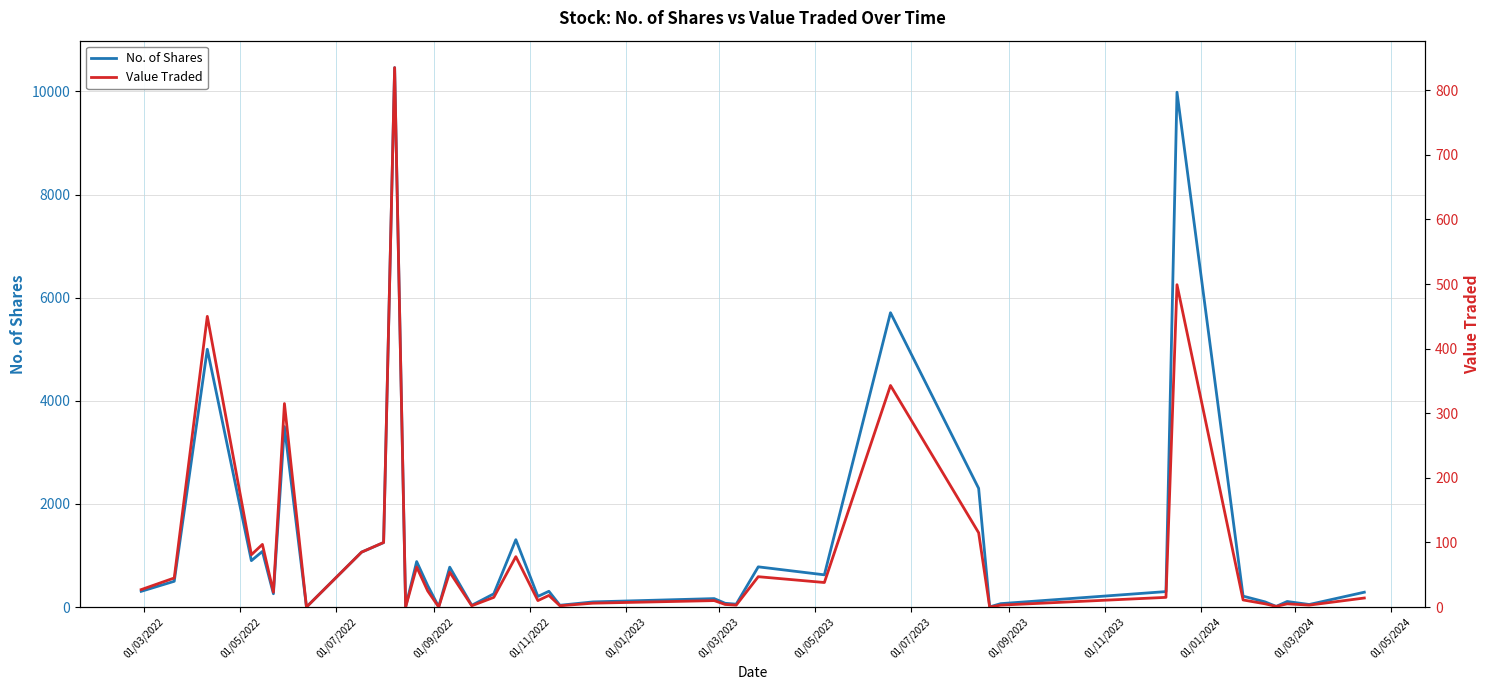

Reading left to right, transcribe all the data shown in this chart.

No. of Shares: 305	500	5000	900	1079	258	3500	1	1065	1250	10462	6	882	417	5	774	34	257	1307	206	306	35	100	164	73	56	780	625	5709	2302	3	66	300	9985	212	100	13	108	50	288
Value Traded: 27	45	450	81	97	23	315	0	85	100	835	0	62	25	0	54	2	15	78	10	18	2	6	10	4	3	47	38	343	115	0	3	15	499	11	5	1	5	3	14